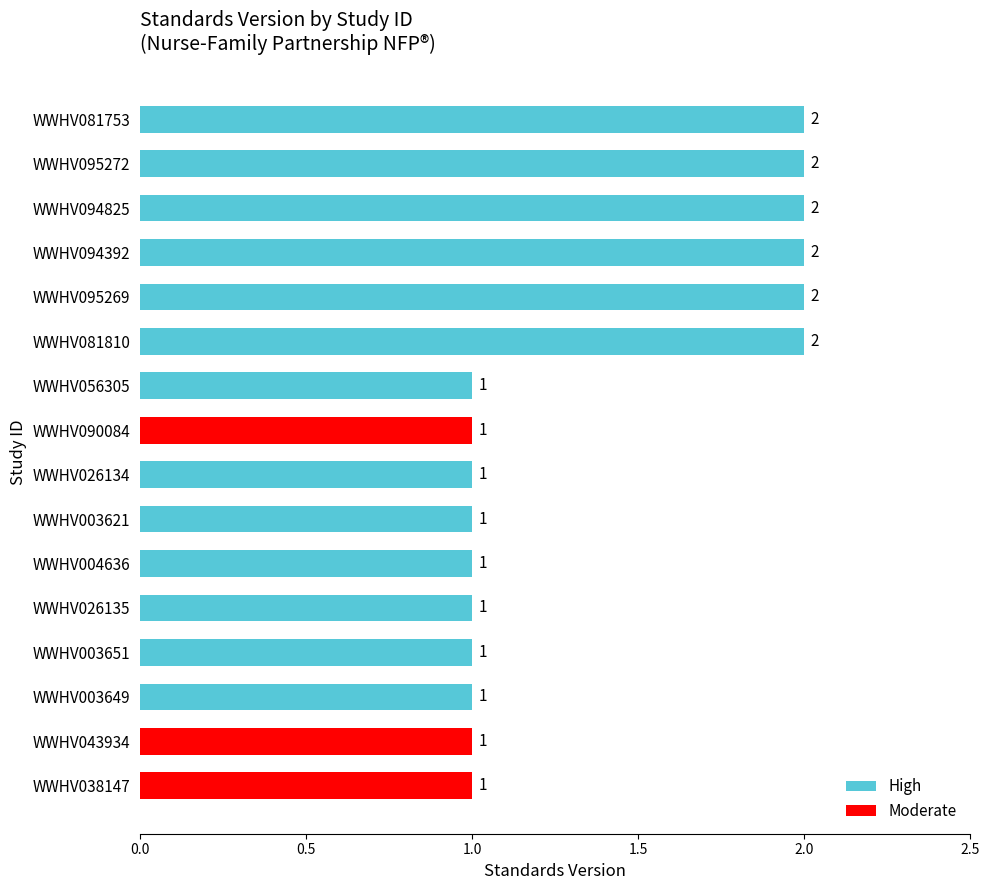

What is the maximum value shown in the chart?

2